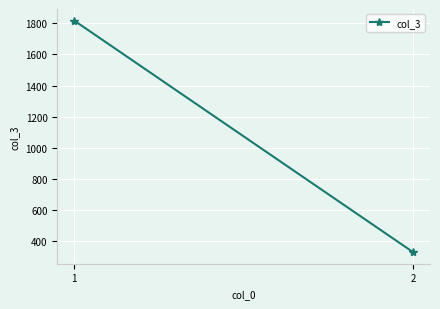

At which category does the chart reach its minimum across all series?

2